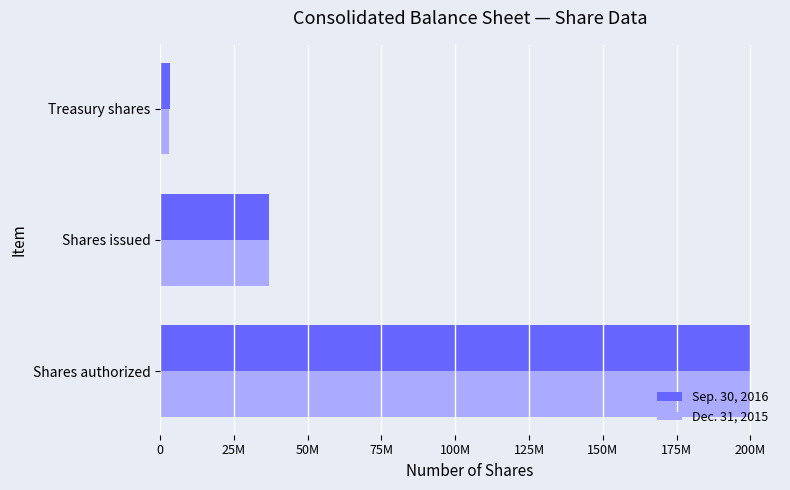

What are all the series names shown in the legend?

Sep. 30, 2016, Dec. 31, 2015